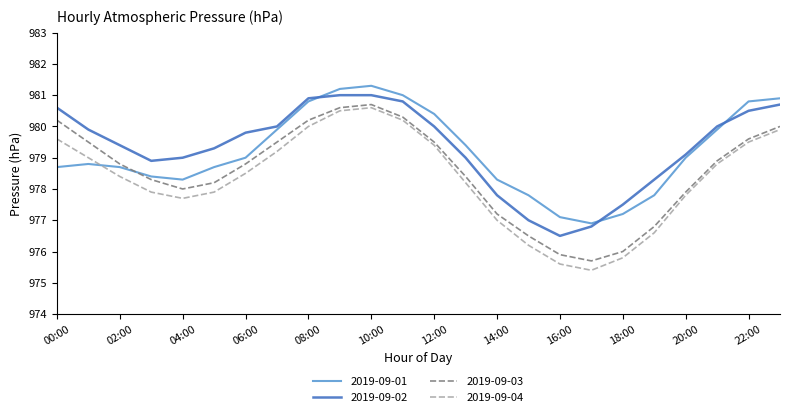

What is the lowest value of the 2019-09-02 series?

976.5